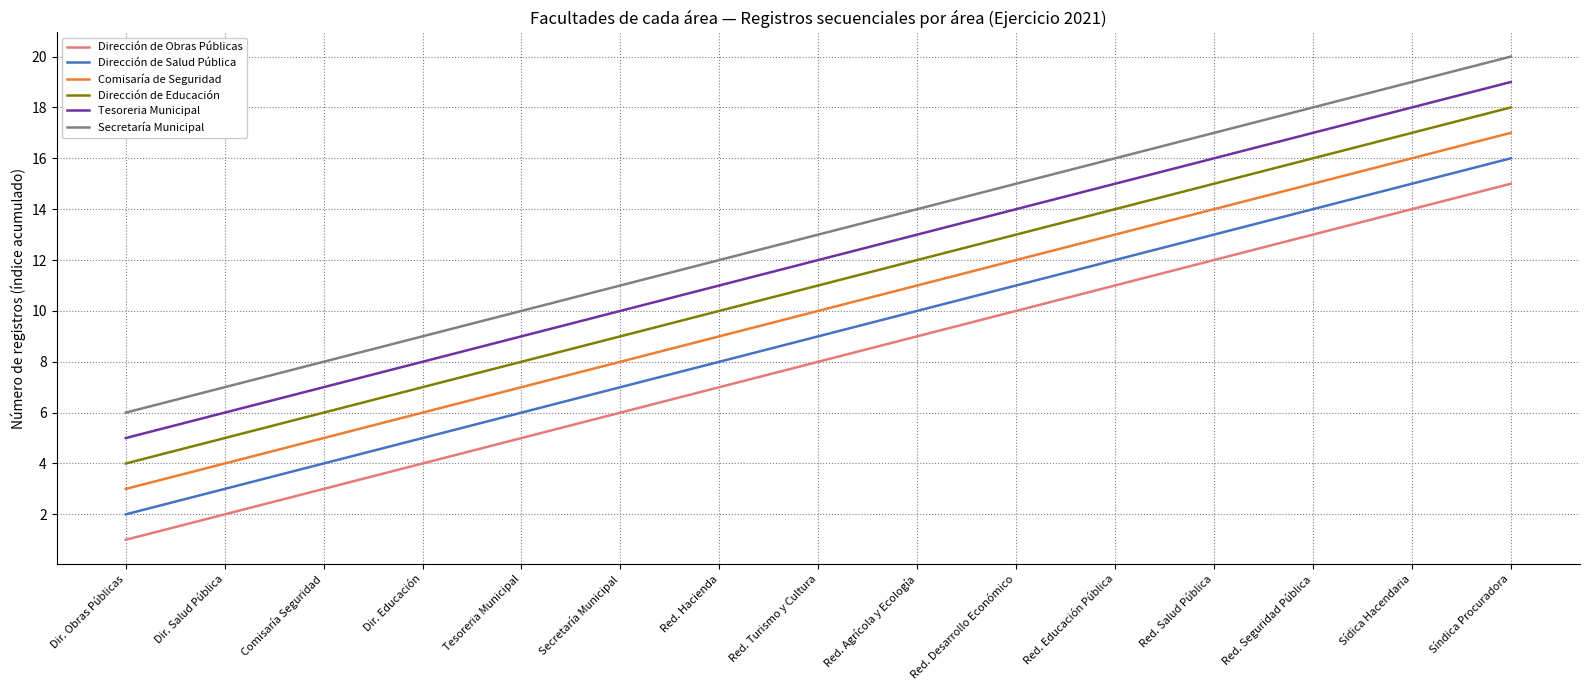

True or false: Dirección de Educación has more than 1 points higher than both neighbors.

False